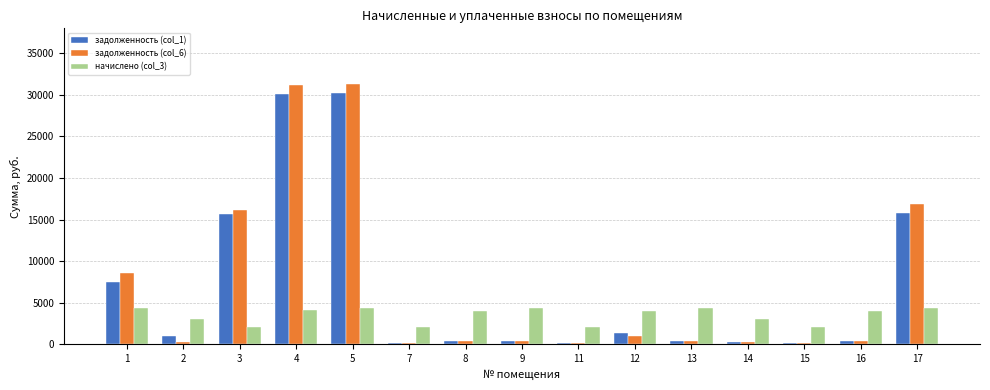

What is the difference between the maximum and minimum values in the начислено (col_3) series?

2321.4